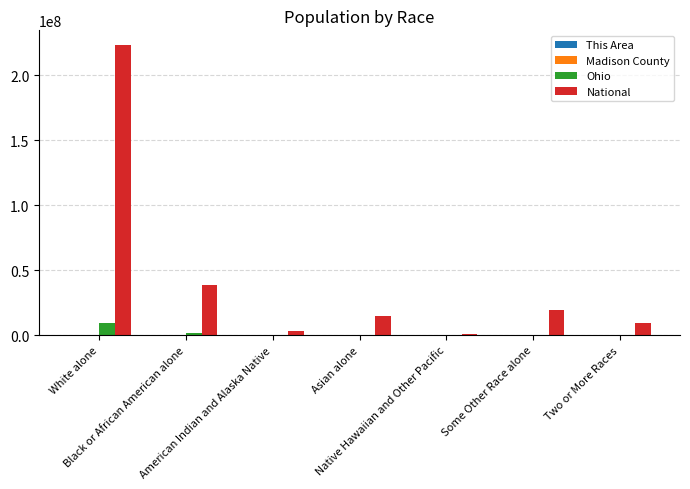

At which category is the sum across all series the highest?

White alone